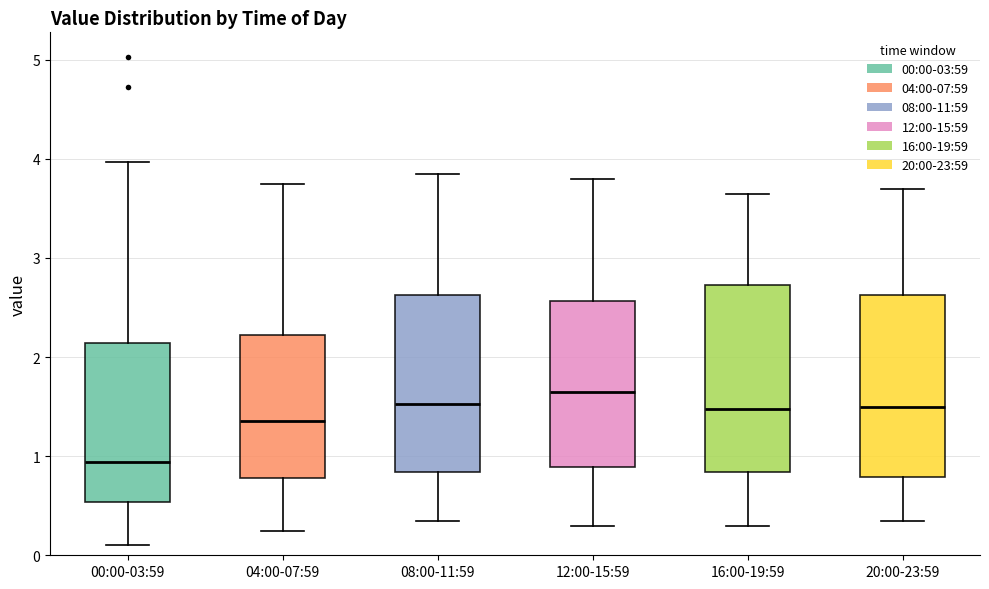

Reading left to right, read every box against the y-axis: the position of its median line, the range the box covers, and the ends of its whiskers. The values are not printed on the chart, so give them approximately, as read against the axis.

00:00-03:59: median 0.9, box 0.5 to 2.1, whiskers 0.1 to 4.0
04:00-07:59: median 1.4, box 0.8 to 2.2, whiskers 0.3 to 3.8
08:00-11:59: median 1.5, box 0.8 to 2.6, whiskers 0.4 to 3.9
12:00-15:59: median 1.7, box 0.9 to 2.6, whiskers 0.3 to 3.8
16:00-19:59: median 1.5, box 0.8 to 2.7, whiskers 0.3 to 3.7
20:00-23:59: median 1.5, box 0.8 to 2.6, whiskers 0.4 to 3.7